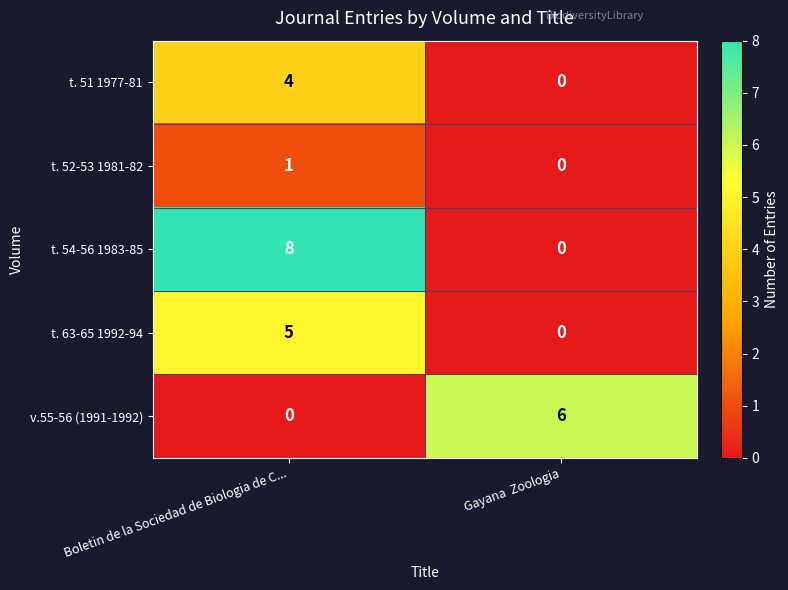

Reading left to right, list all the values displayed in this chart.

t. 51 1977-81: Boletin de la Sociedad de Biologia de C...=4	Gayana  Zoologia=0
t. 52-53 1981-82: Boletin de la Sociedad de Biologia de C...=1	Gayana  Zoologia=0
t. 54-56 1983-85: Boletin de la Sociedad de Biologia de C...=8	Gayana  Zoologia=0
t. 63-65 1992-94: Boletin de la Sociedad de Biologia de C...=5	Gayana  Zoologia=0
v.55-56 (1991-1992): Boletin de la Sociedad de Biologia de C...=0	Gayana  Zoologia=6